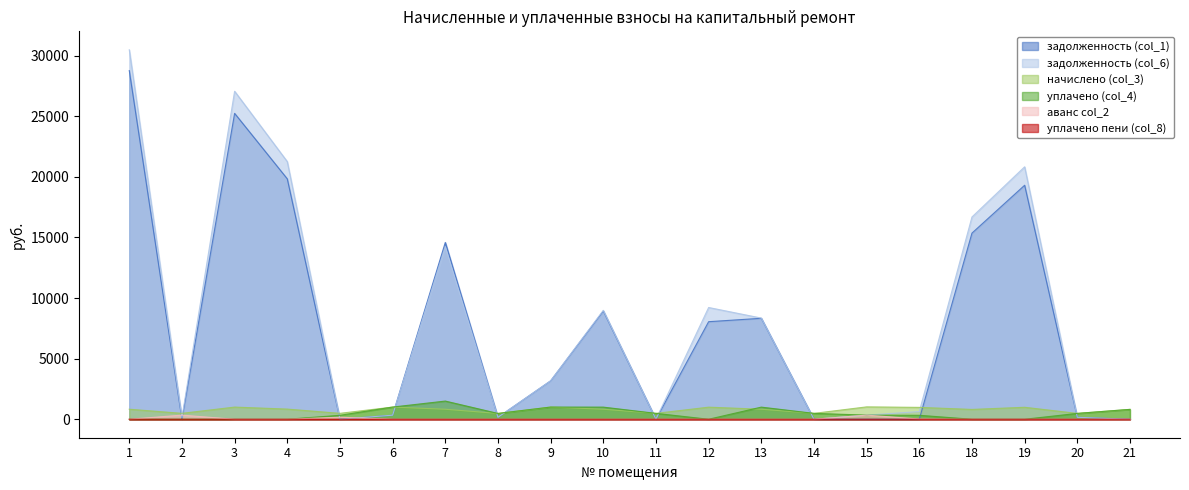

How many categories are shown in the chart?

20